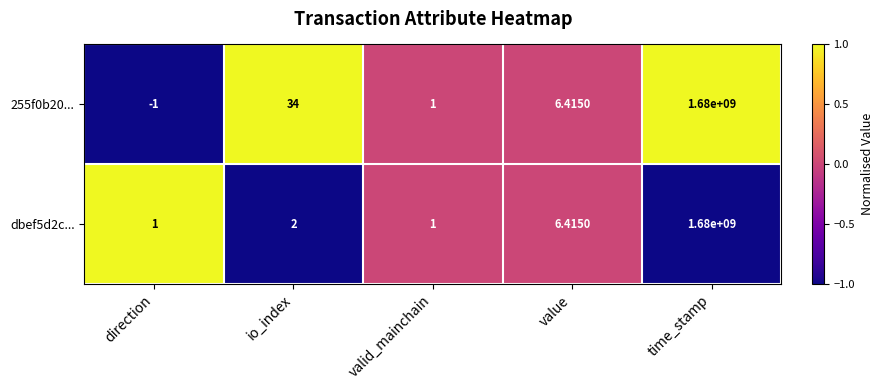

Rank the categories by 255f0b20... value from highest to lowest.

time_stamp, io_index, value, valid_mainchain, direction